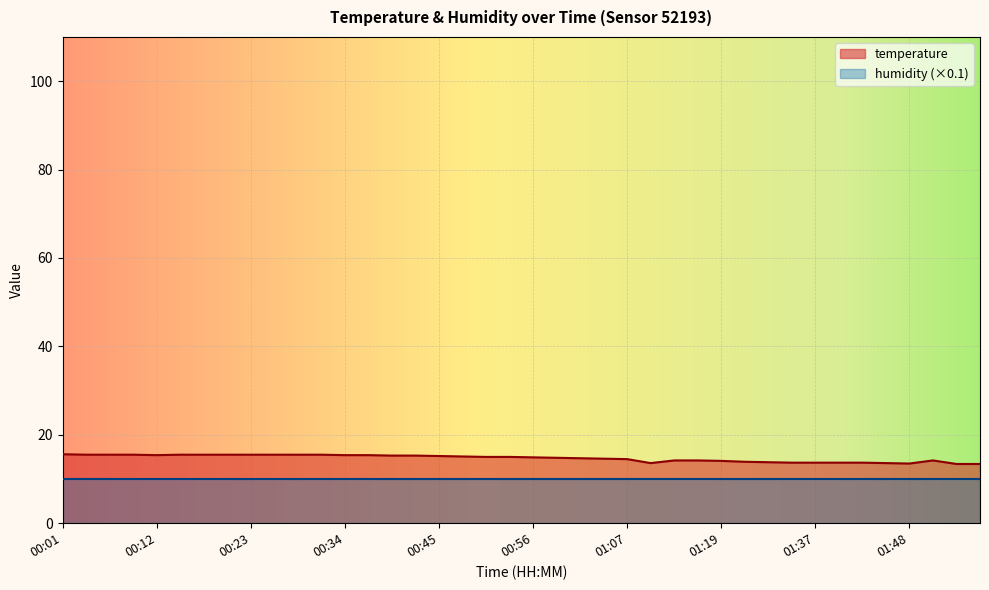

List the labels in order of value, smallest first.

01:53, 01:56, 01:48, 01:11, 01:45, 01:34, 01:37, 01:40, 01:42, 01:31, 01:28, 01:19, 01:13, 01:16, 01:51, 01:07, 01:04, 01:02, 00:59, 00:56, 00:51, 00:54, 00:48, 00:45, 00:40, 00:43, 00:12, 00:34, 00:37, 00:04, 00:07, 00:10, 00:15, 00:18, 00:21, 00:23, 00:26, 00:29, 00:32, 00:01